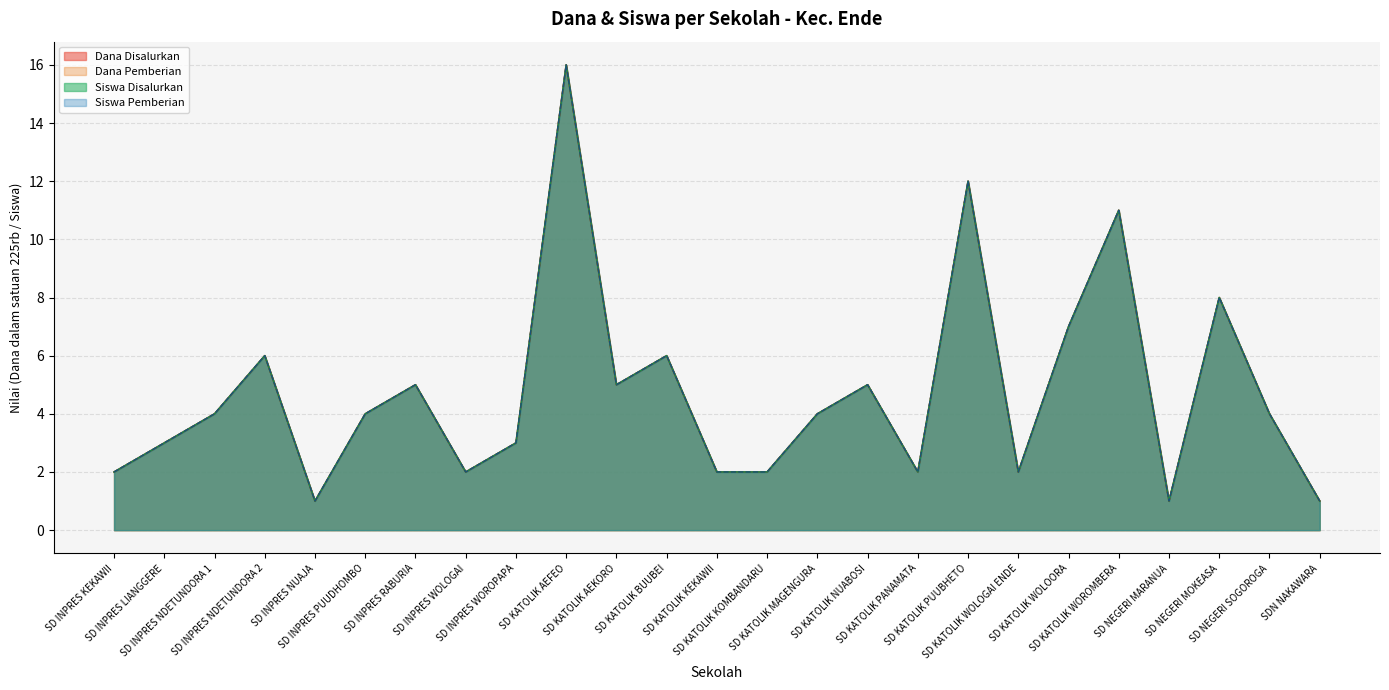

What is the average value of the Siswa Pemberian series?

5